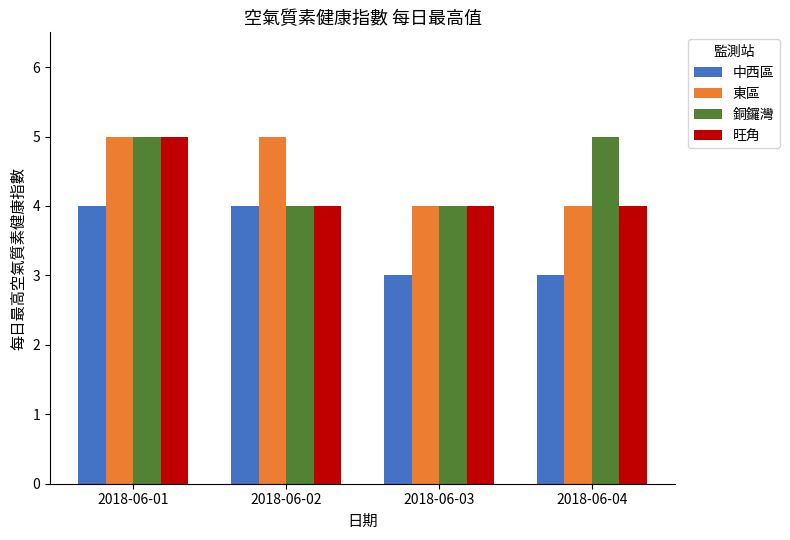

What is the total value across all series at 2018-06-04?

16